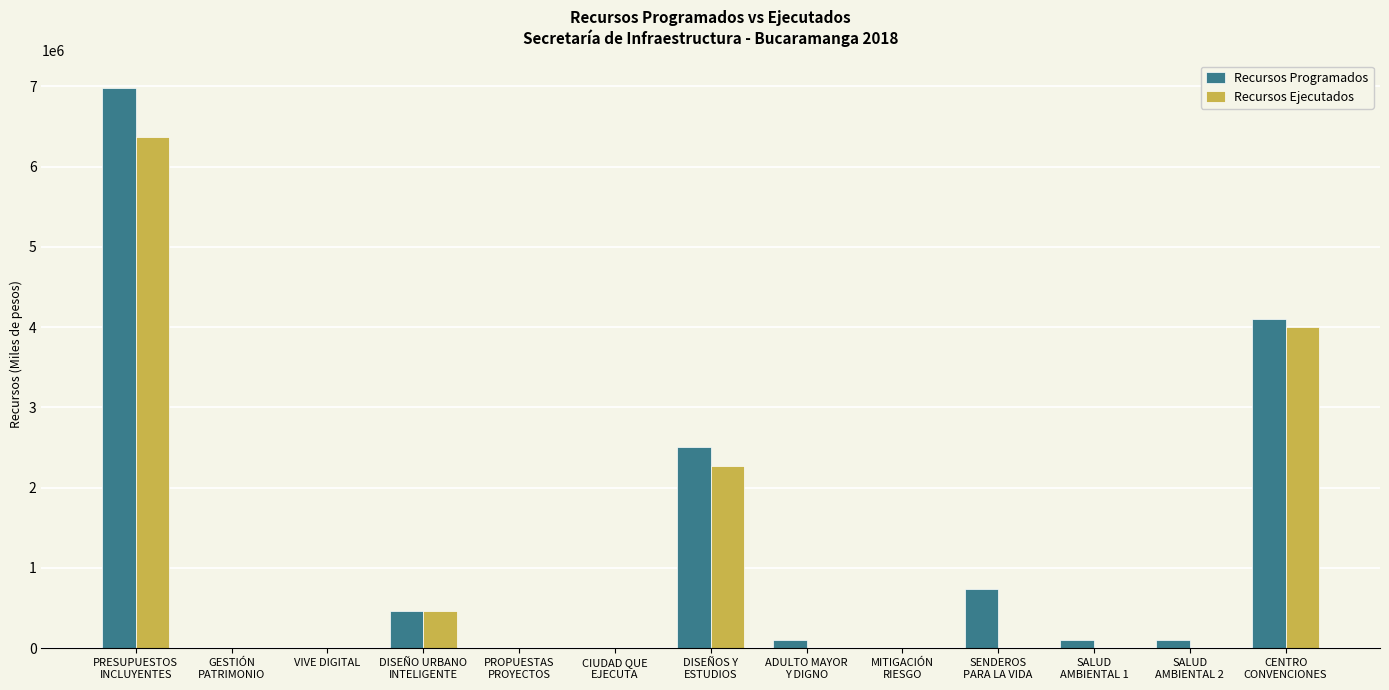

What is the greatest value displayed?

6975188